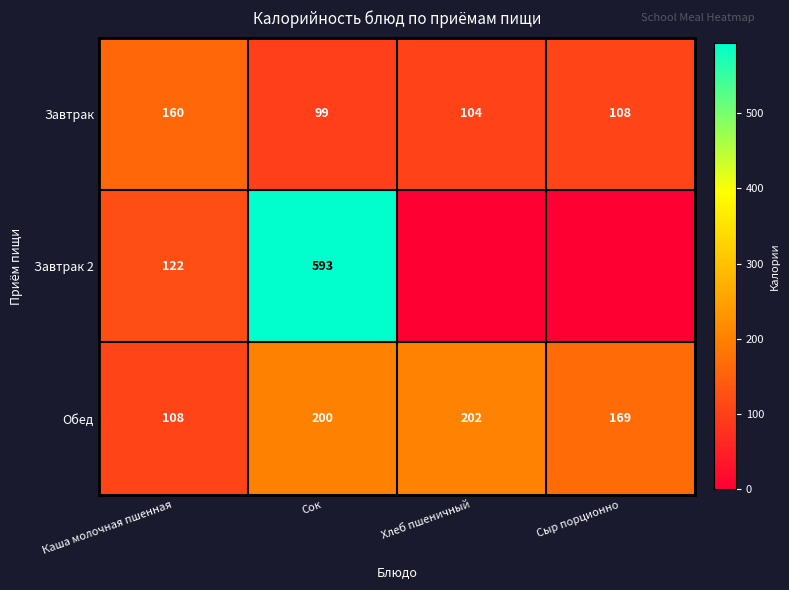

What is the spread (max minus min) of values at Хлеб пшеничный?

202